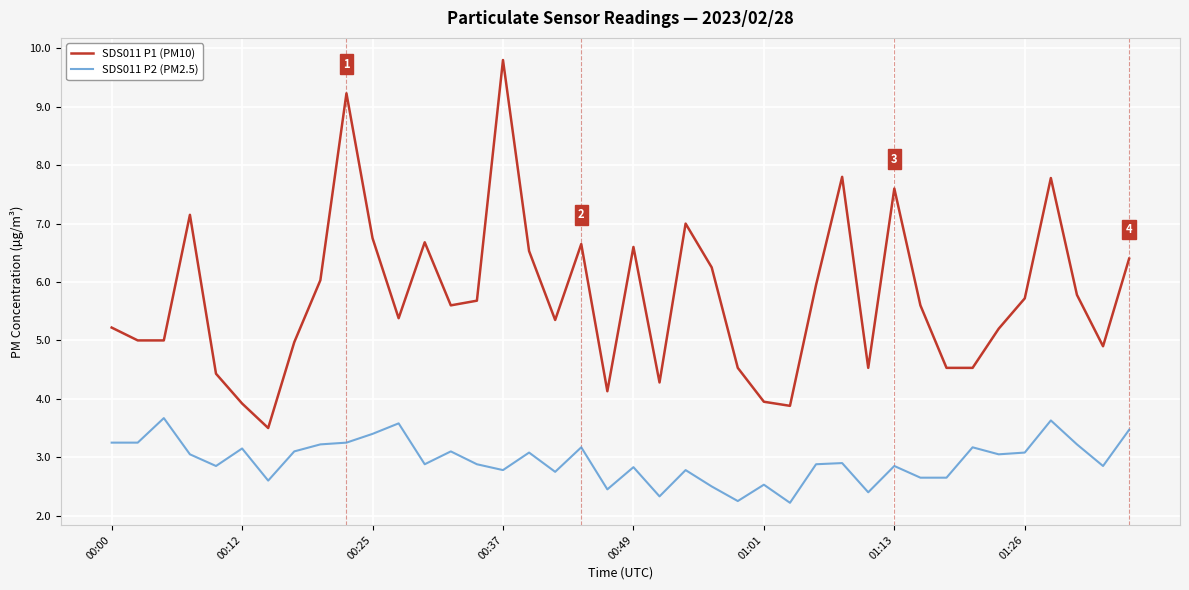

Which series has the largest total across all categories?

SDS011 P1 (PM10)